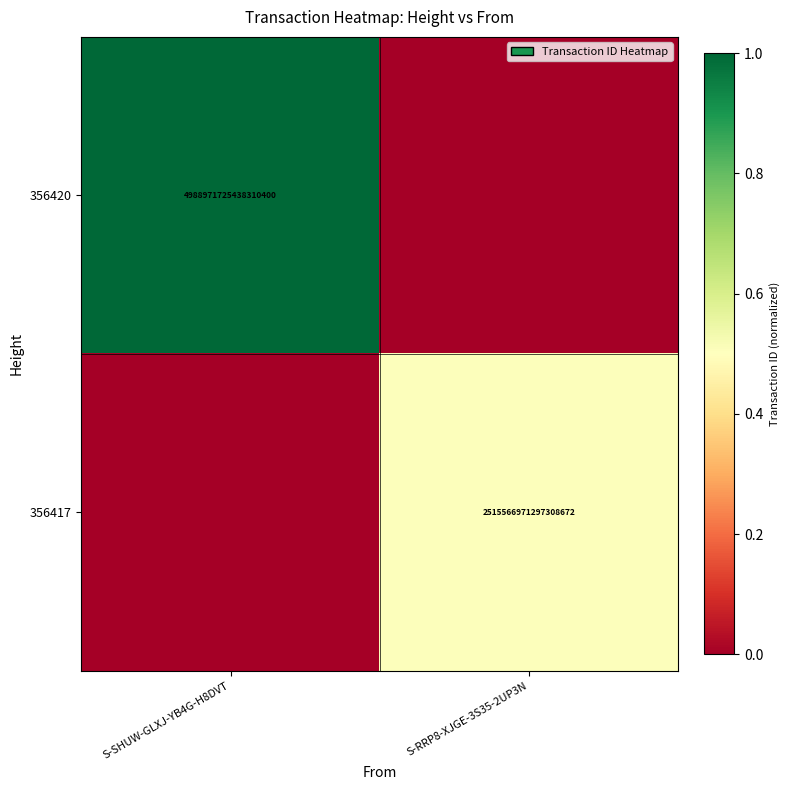

The value of 356417 at S-RRP8-XJGE-3S35-2UP3N is 4023295643383806464. True or false?

False